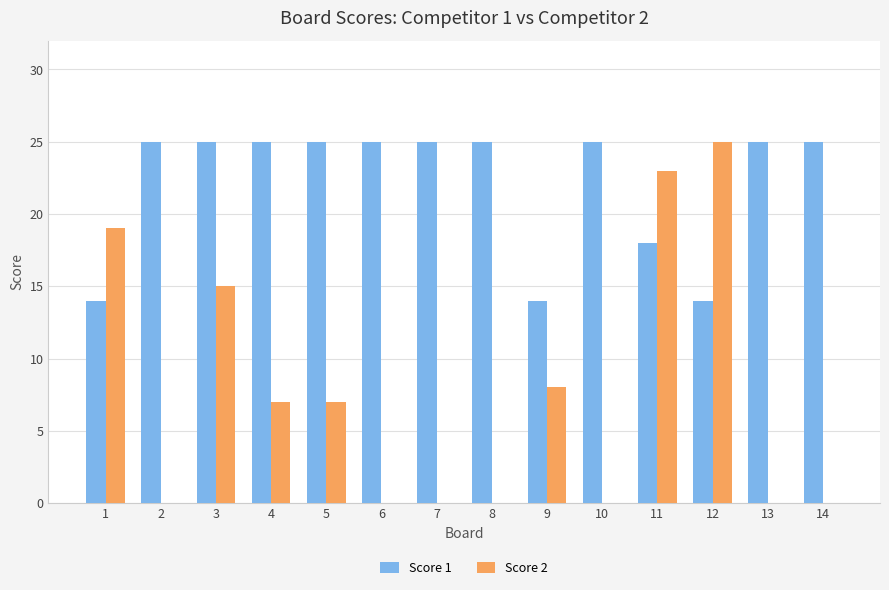

Where is Score 1 nearest to the value 19?

11